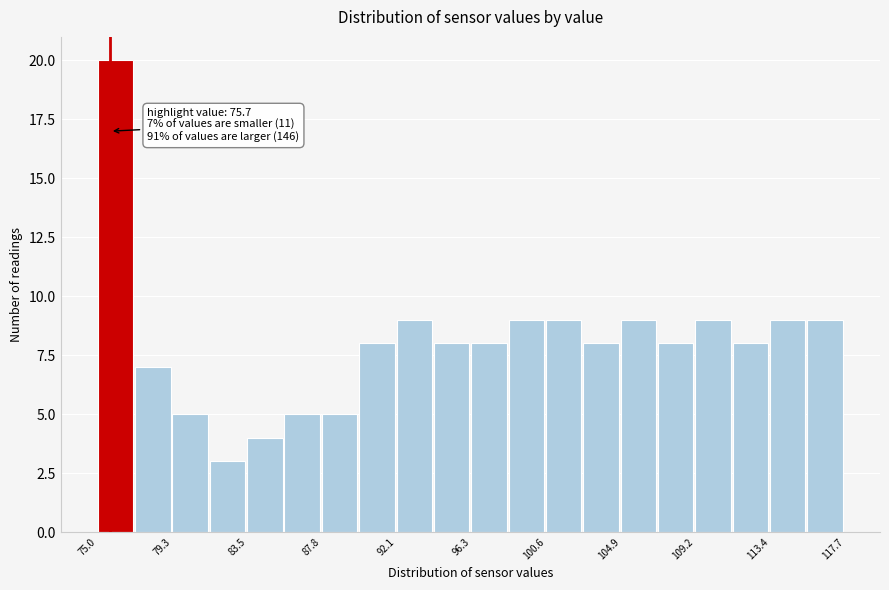

Over which range of the x-axis is the bar tallest?

75.0 to 77.0